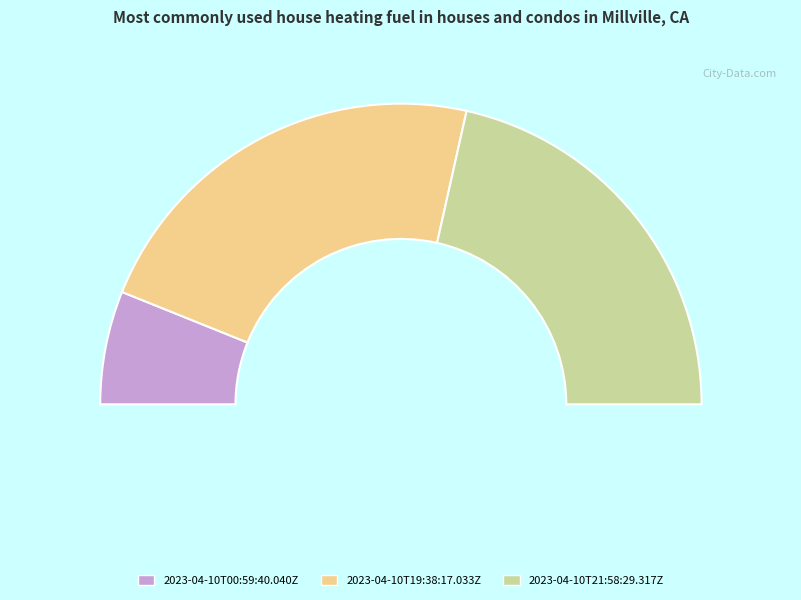

How much of the chart is everything except 2023-04-10T00:59:40.040Z?

87.8%